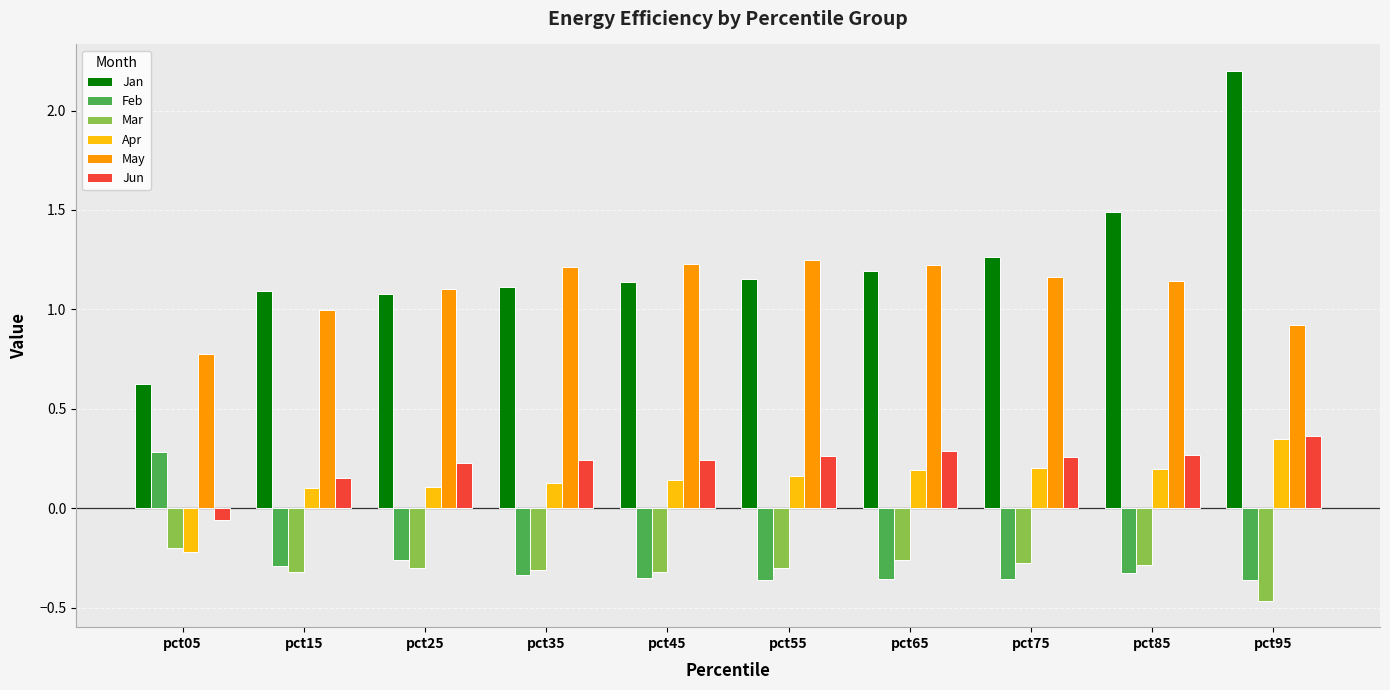

What is the difference between the maximum and minimum values in the May series?

0.5